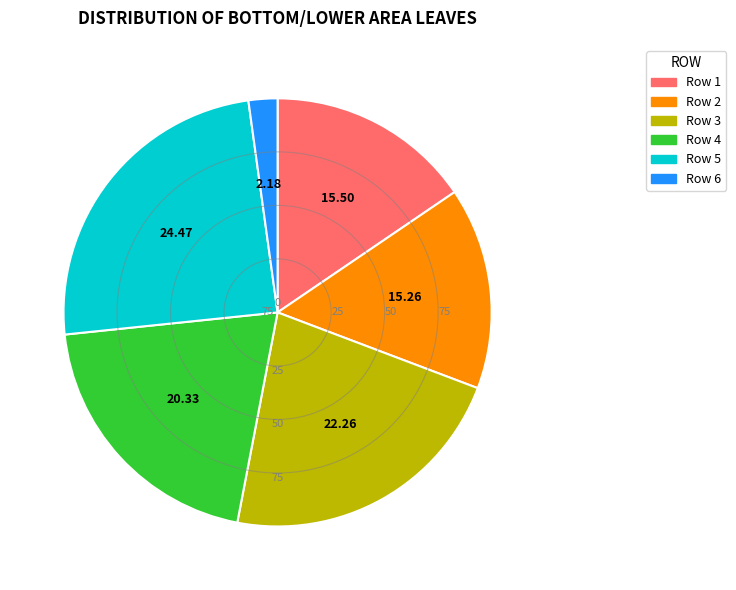

Count the number of slices in the pie.

6